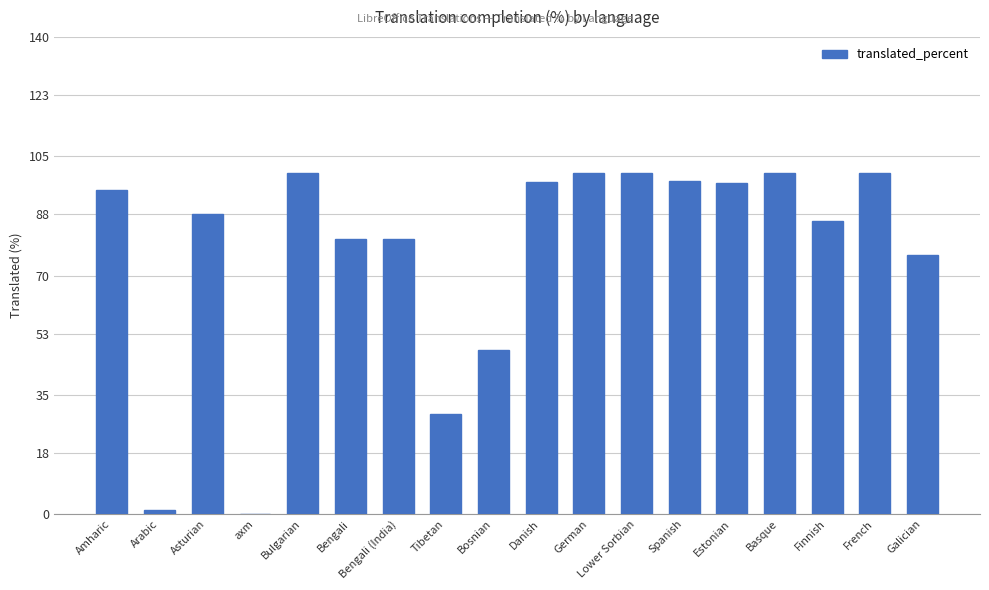

What is the average value?

76.5